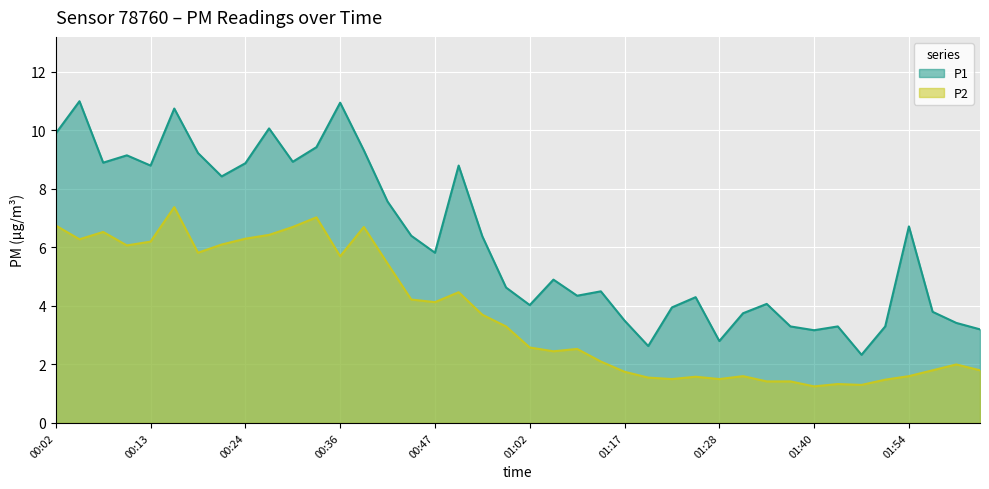

At which category does P2 reach its first local peak?

00:07